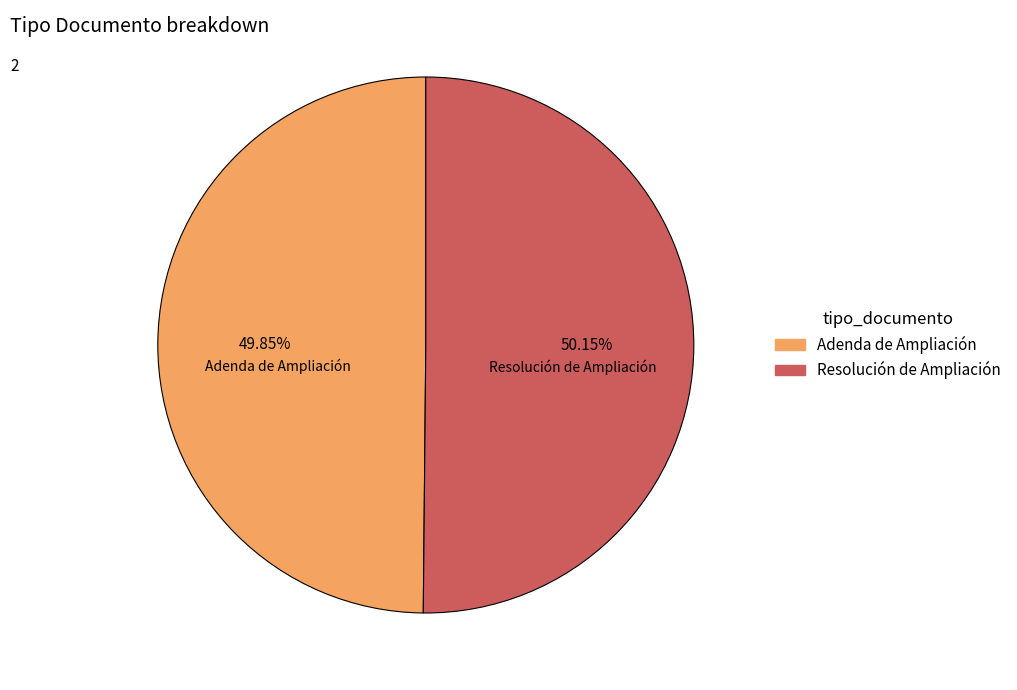

Approximately how many times larger is the value at Resolución de Ampliación compared to Adenda de Ampliación?

1.0